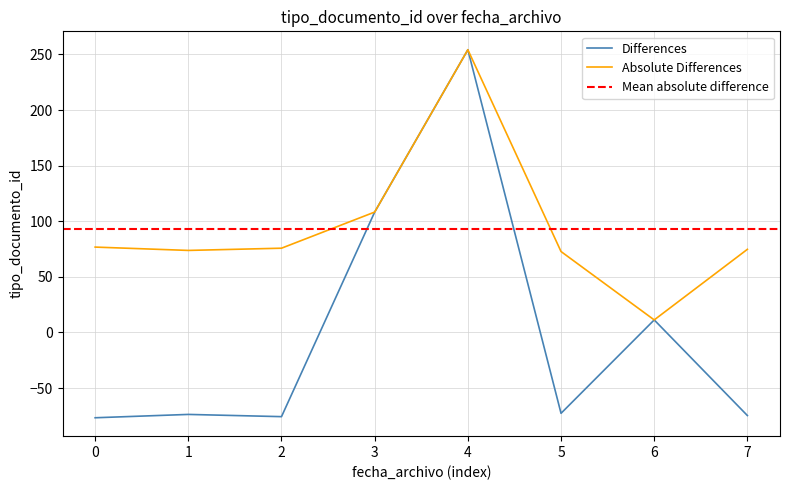

The value of Absolute Differences at 7 is 22.6. True or false?

False